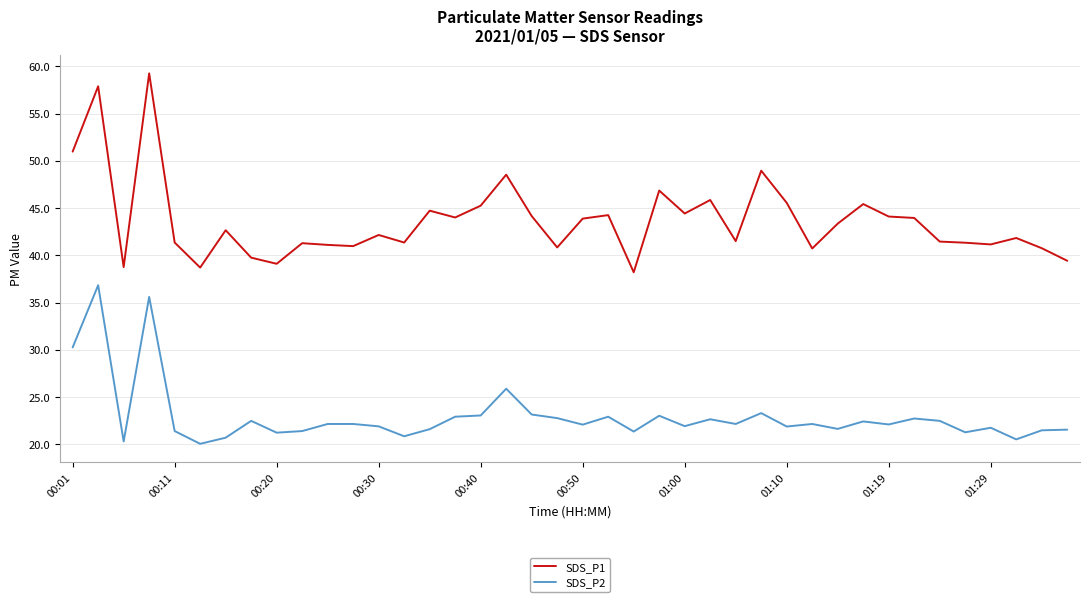

True or false: SDS_P1 and SDS_P2 intersect in this chart.

False